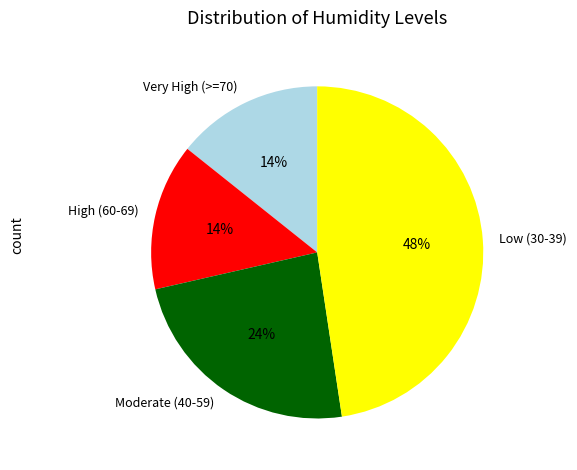

How many segments does this pie chart have?

4